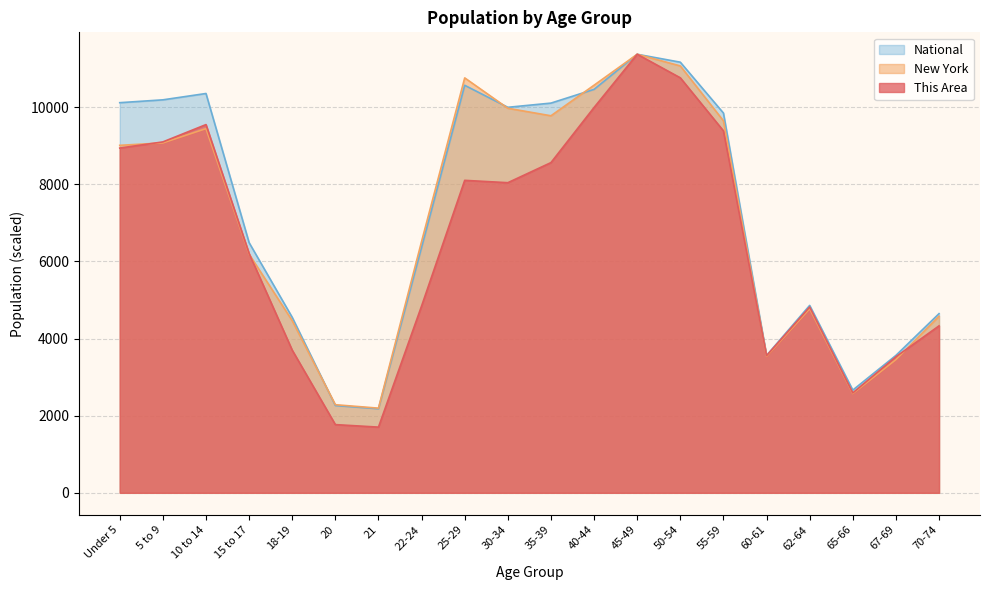

Which series has the largest total across all categories?

National